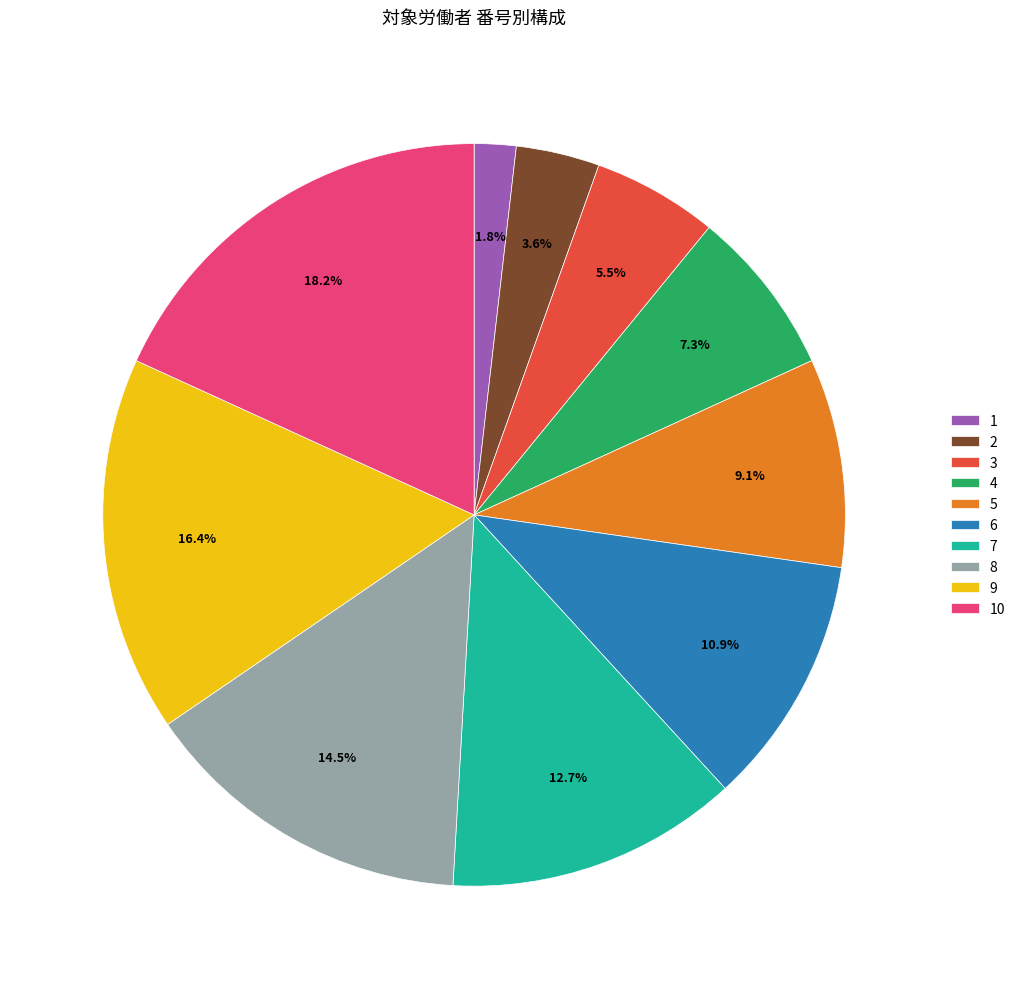

Rank the categories by value from lowest to highest.

1, 2, 3, 4, 5, 6, 7, 8, 9, 10